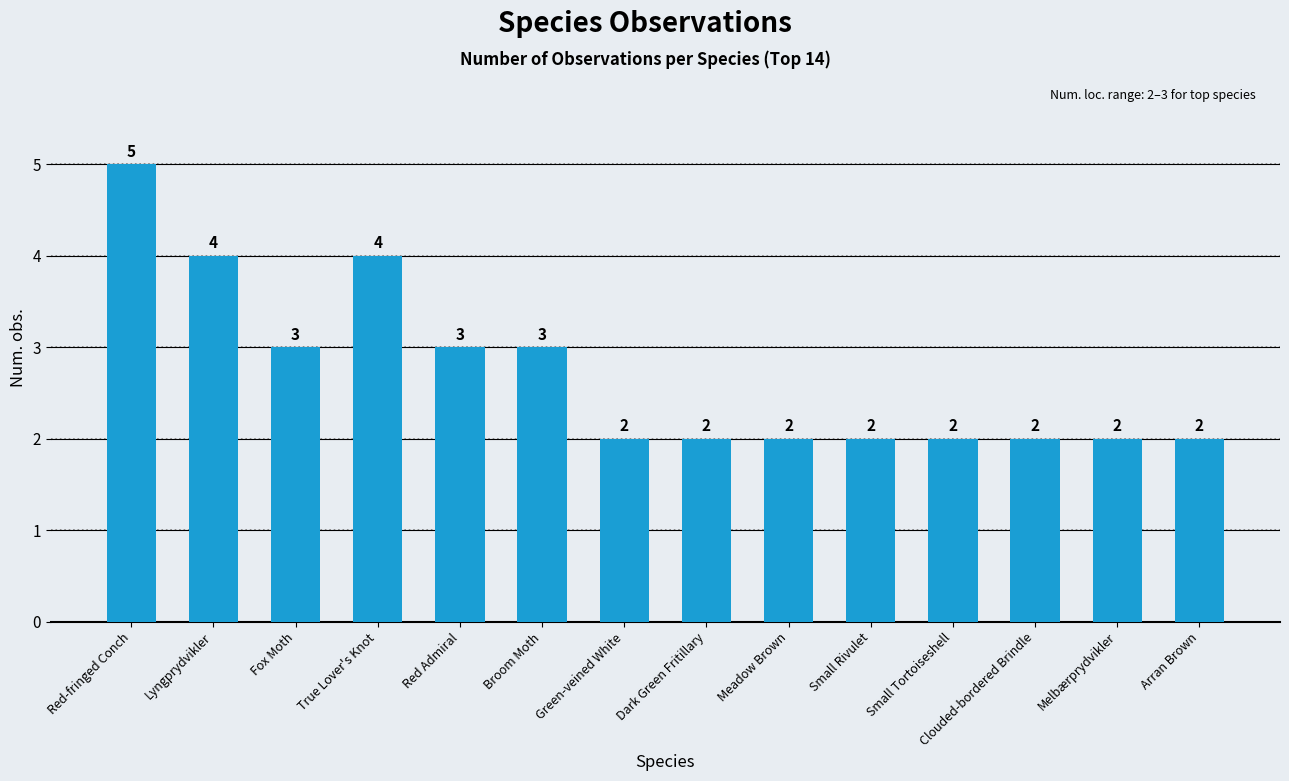

True or false: the data shows 1 at Small Tortoiseshell.

False